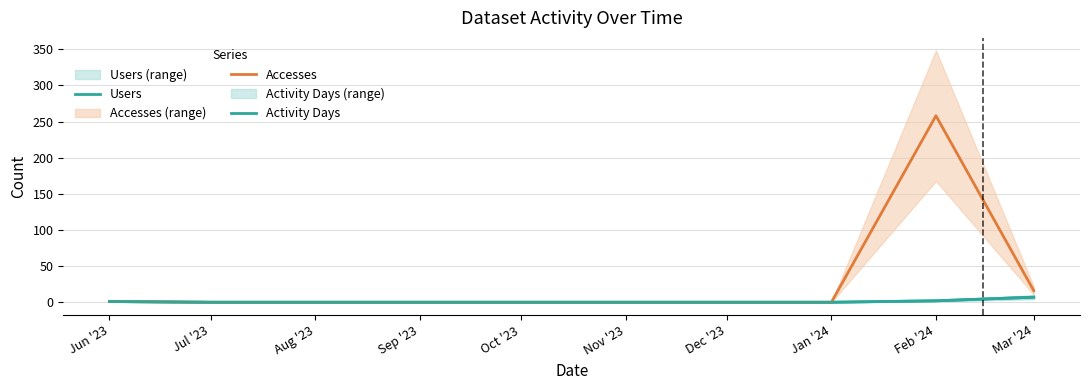

True or false: Accesses and Users intersect in this chart.

False